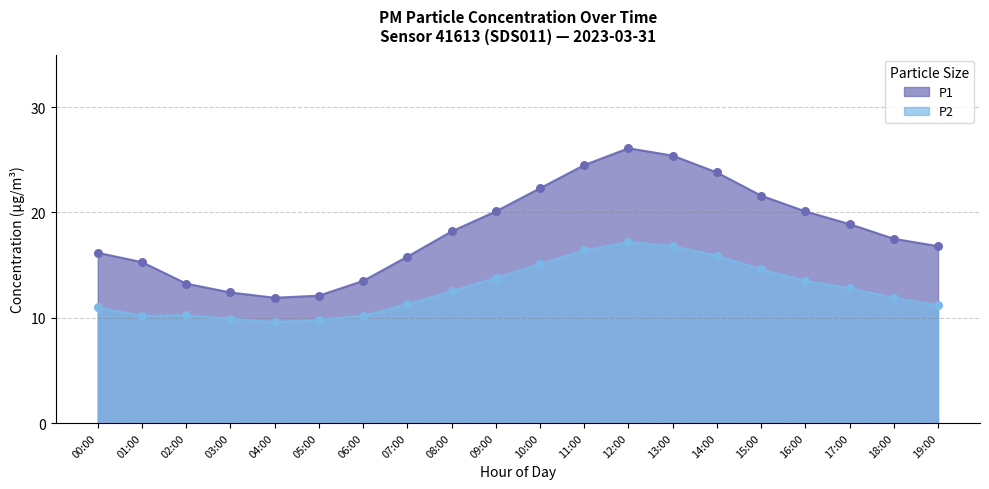

At which category is the sum across all series the highest?

12:00